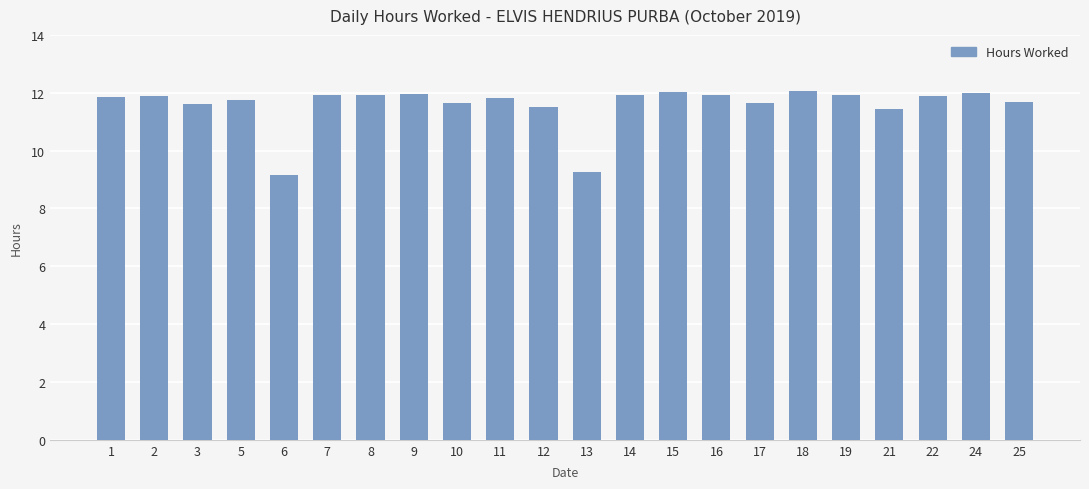

Count the number of data series in this chart.

1